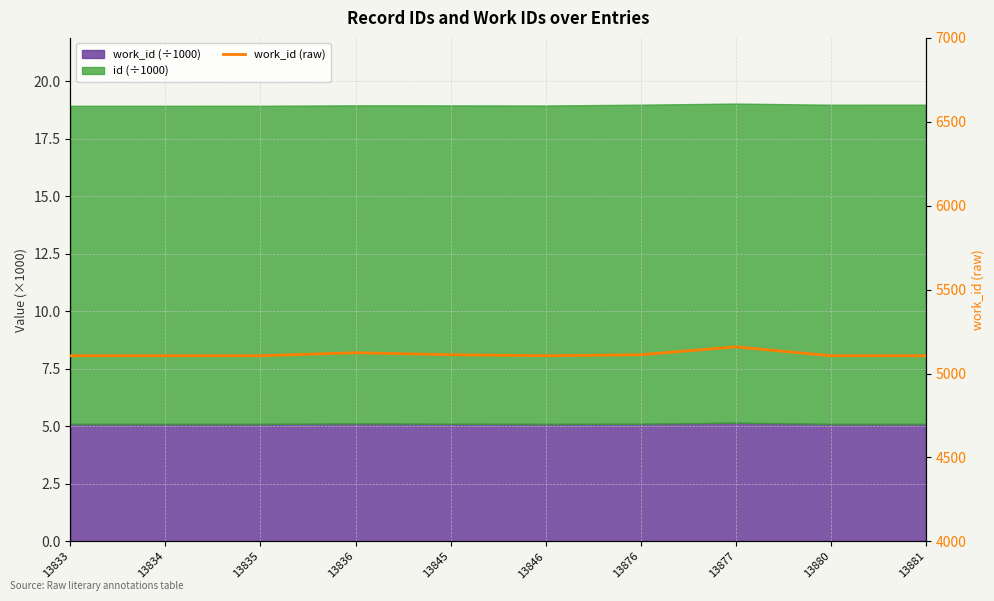

At which label is the value closest to 5132?

13836